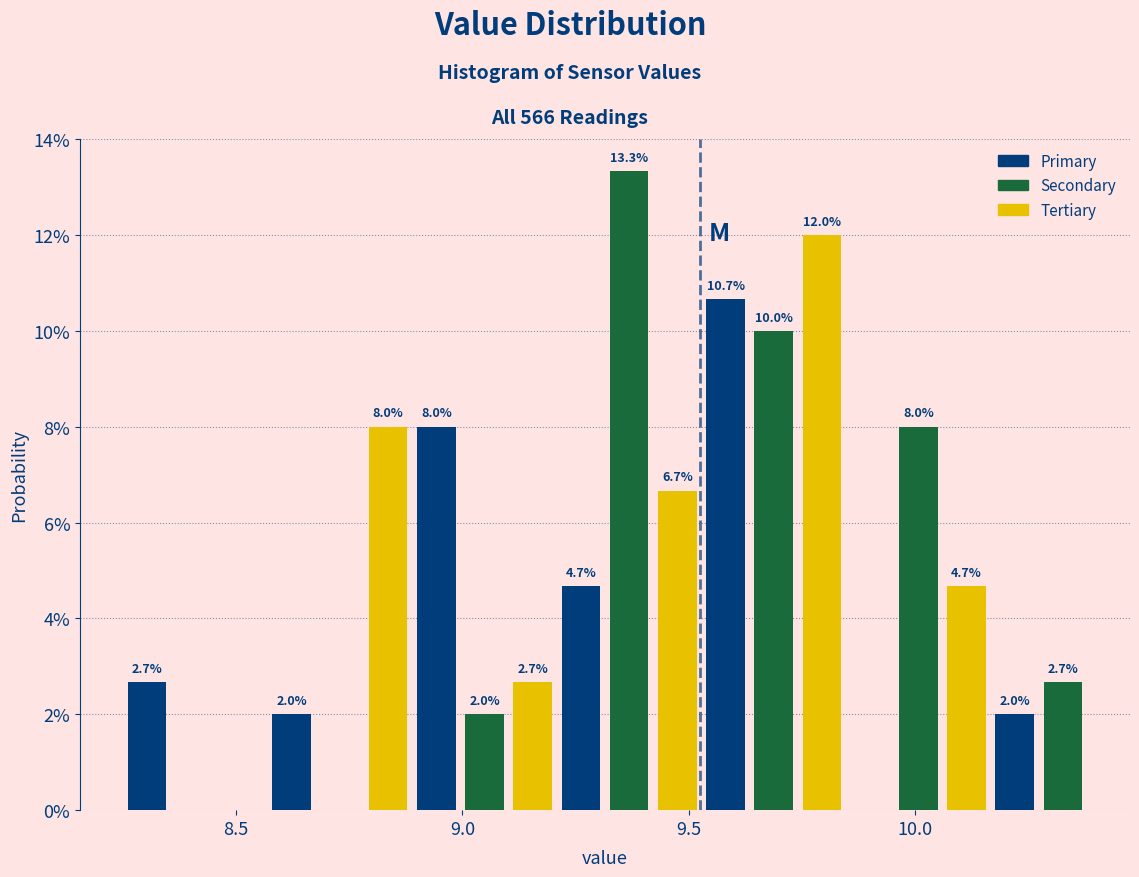

Read against the x-axis, roughly where is the centre of the tallest bar?

9.35